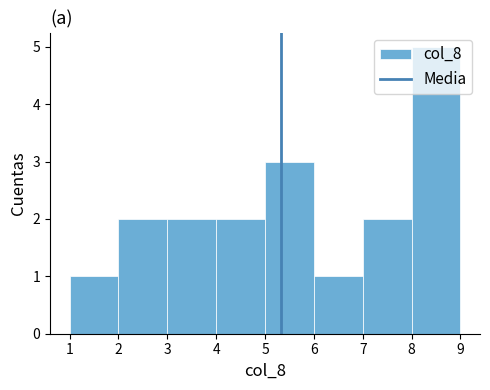

Reading left to right, list every bar in this chart as the range it spans on the x-axis followed by its height. The values are not printed on the chart, so give them approximately, as read against the axis.

1 to 2: 1
2 to 3: 2
3 to 4: 2
4 to 5: 2
5 to 6: 3
6 to 7: 1
7 to 8: 2
8 to 9: 5